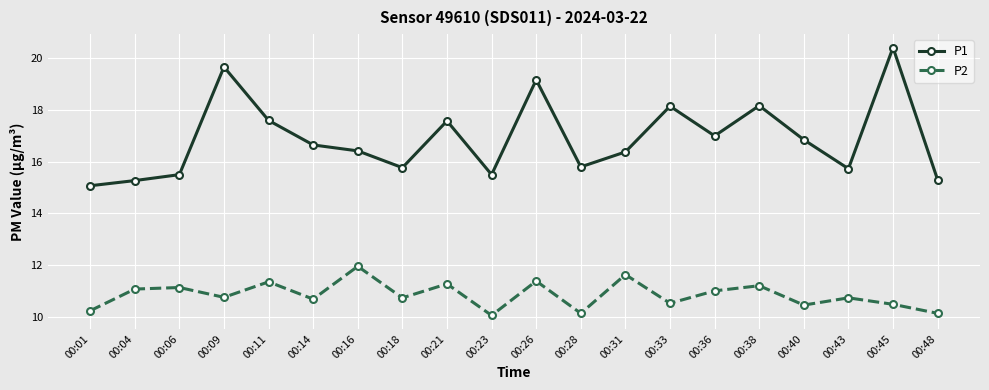

What is the sum of all P1 values?

338.0